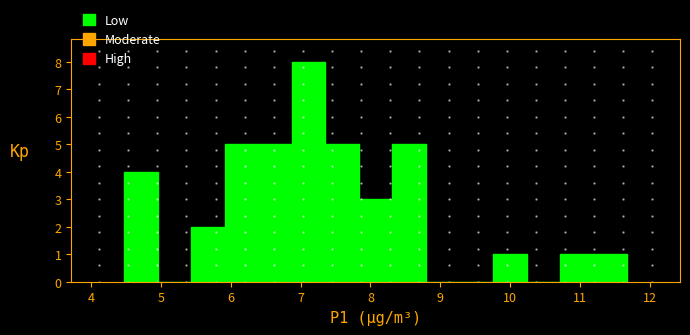

What is the height of the bar covering 8.3 to 8.8 on the x-axis? Neither the bar edges nor the heights are printed on the chart, so give them approximately, as read against the axes.

5